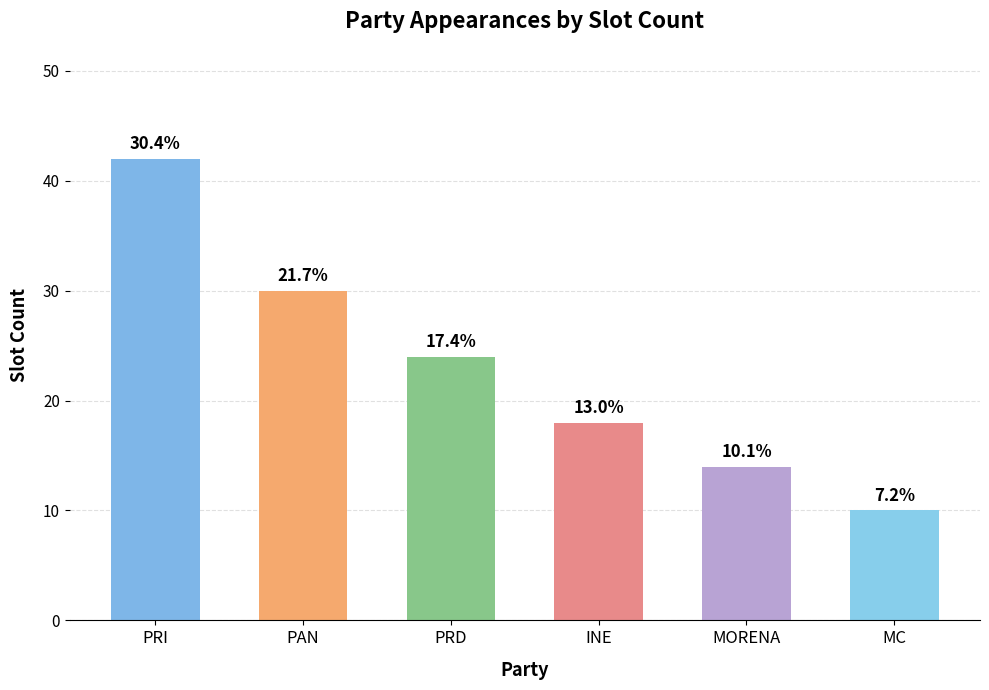

Are the bars grouped side by side (vs. stacked)?

No